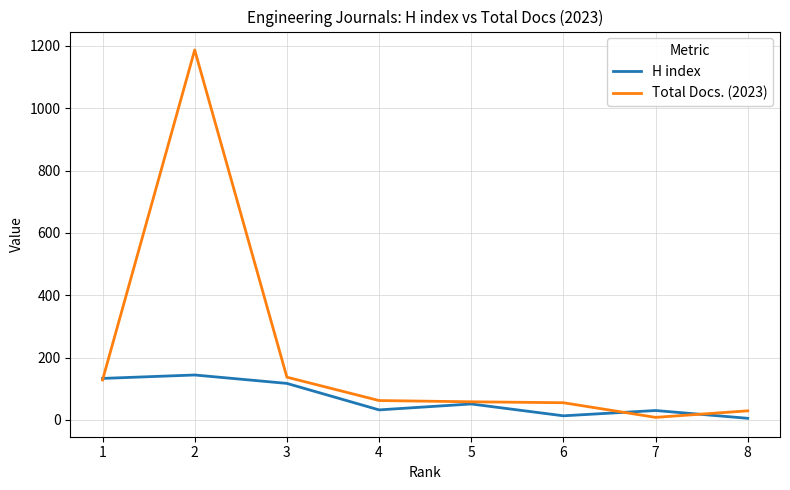

Which series has the largest range (max minus min)?

Total Docs. (2023)